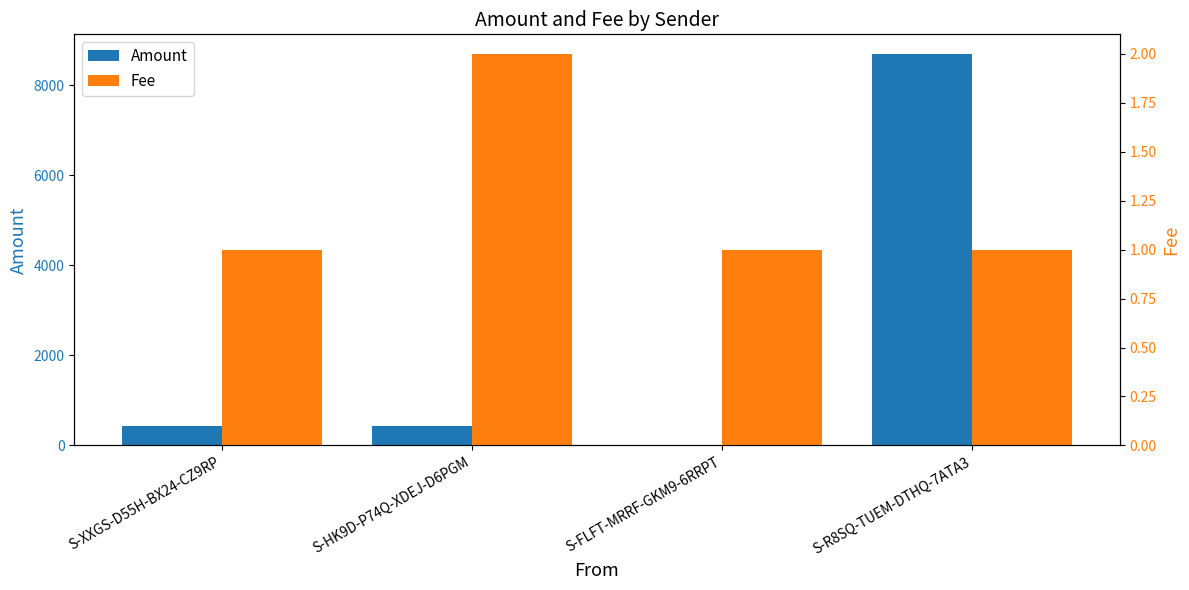

Where does the Amount series first go above 440?

S-HK9D-P74Q-XDEJ-D6PGM